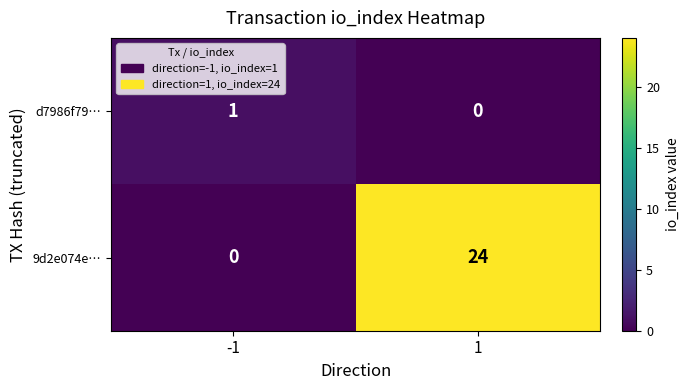

What is the sum of the 9d2e074e… values at -1 and 1?

24